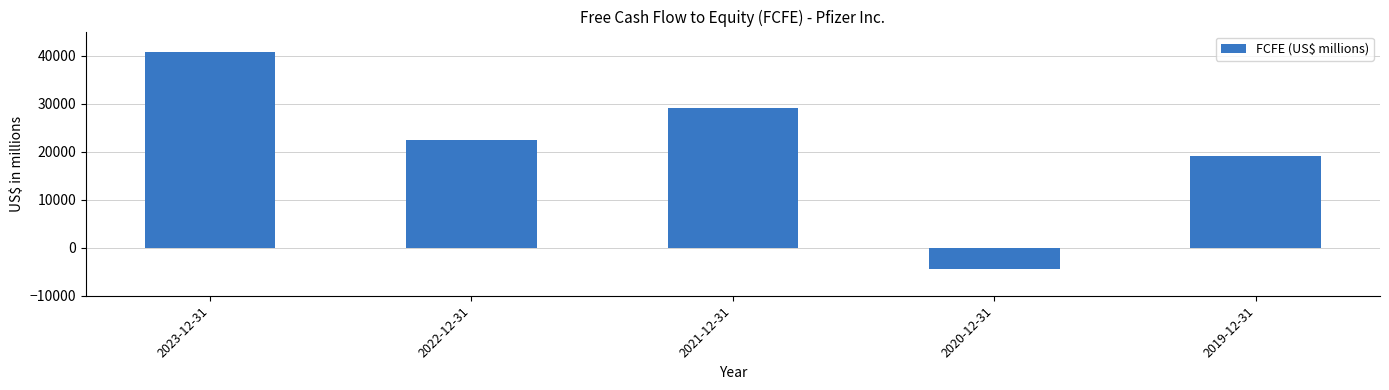

What position from the left is 2020-12-31?

4